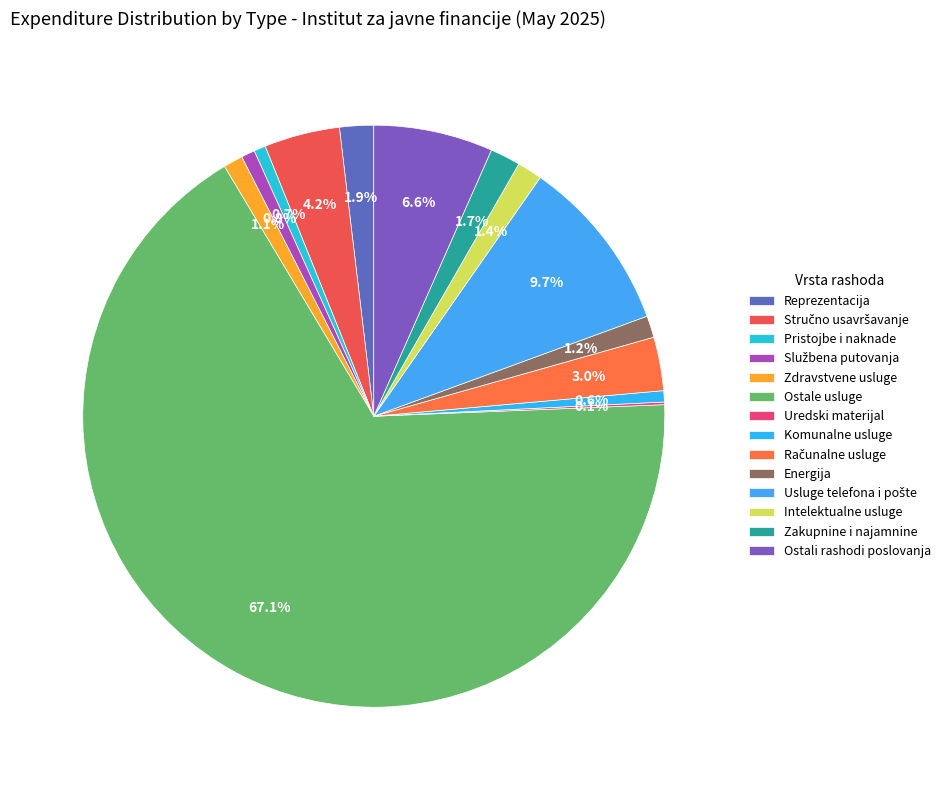

To the nearest percent, what portion does Zdravstvene usluge represent?

1%